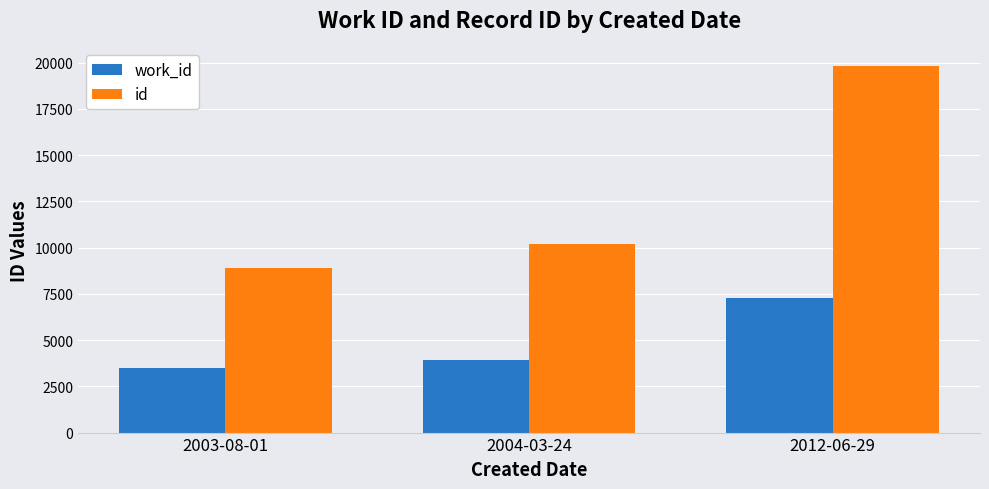

What is the difference between the maximum and minimum values in the id series?

10910